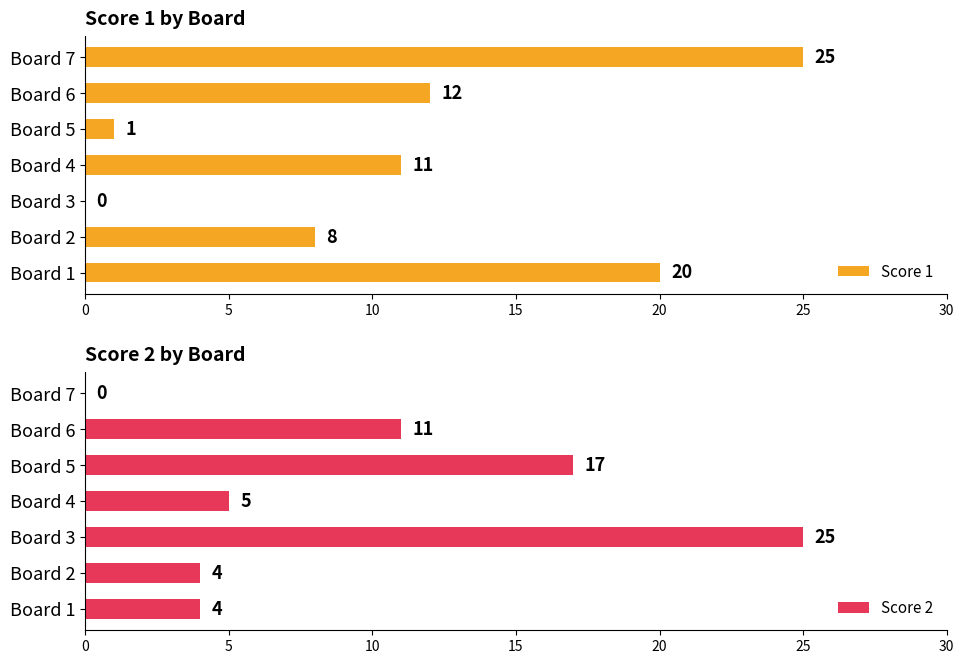

Reading left to right, transcribe all the data shown in this chart.

Score 1: 20	8	0	11	1	12	25
Score 2: 4	4	25	5	17	11	0